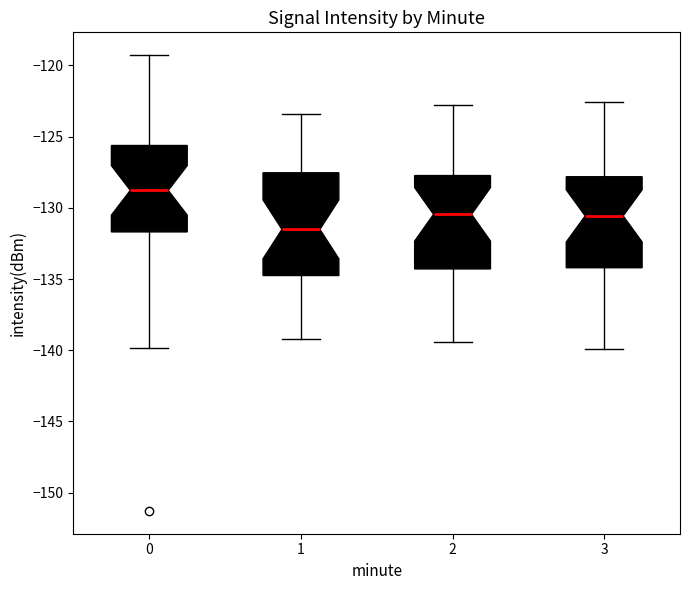

Which box is the tallest, from its lower edge to its upper edge?

1